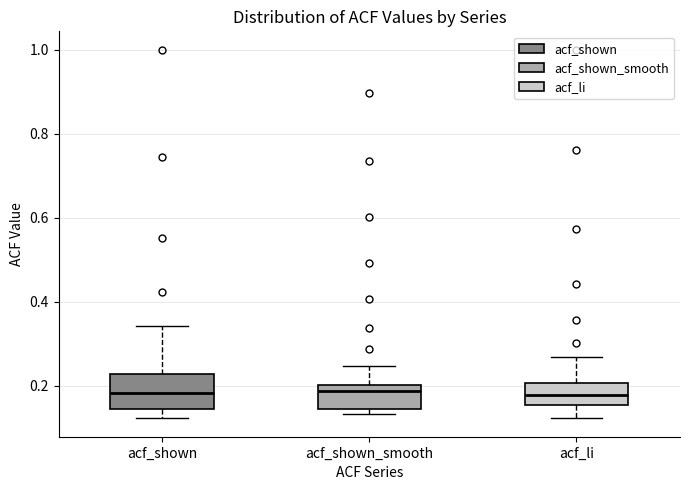

Which box is the tallest, from its lower edge to its upper edge?

acf_shown